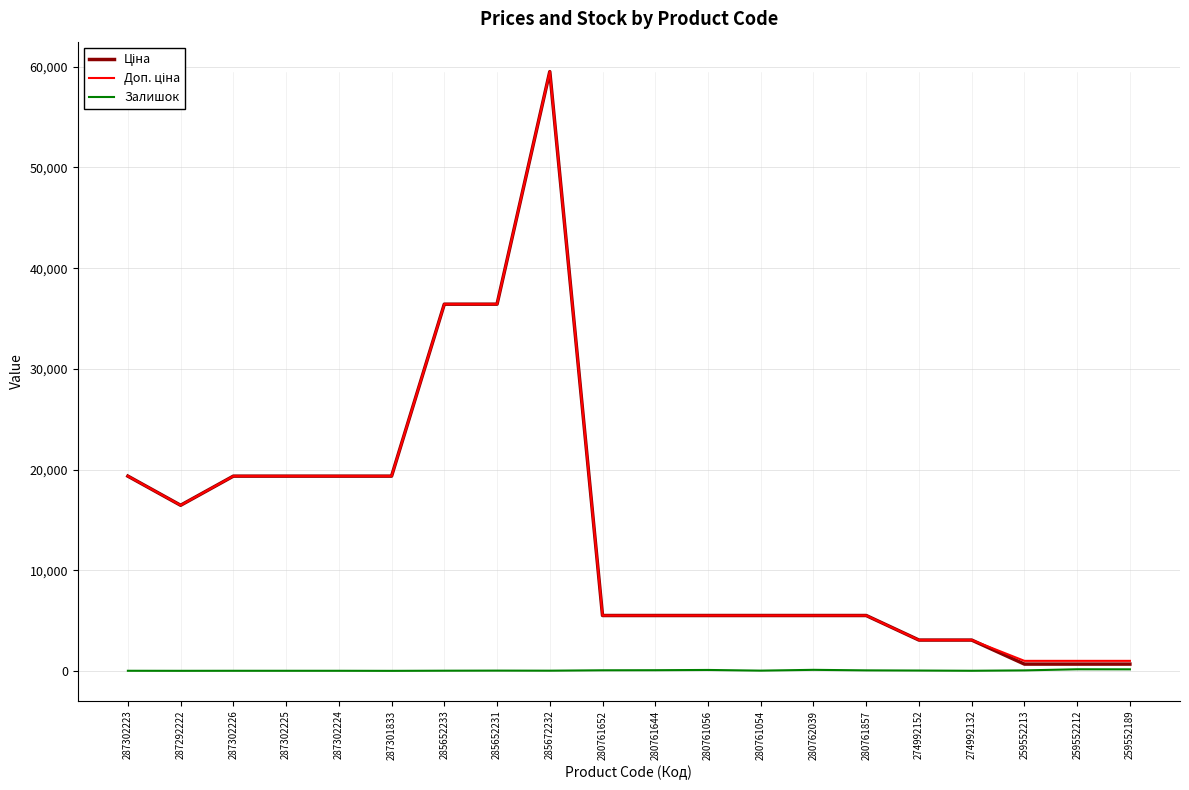

Is it true that Залишок equals 8.0 at 287302223?

True